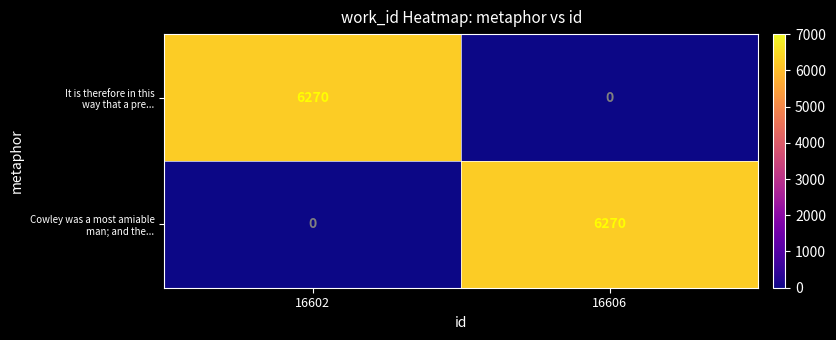

What is the spread (max minus min) of values at 16602?

6270